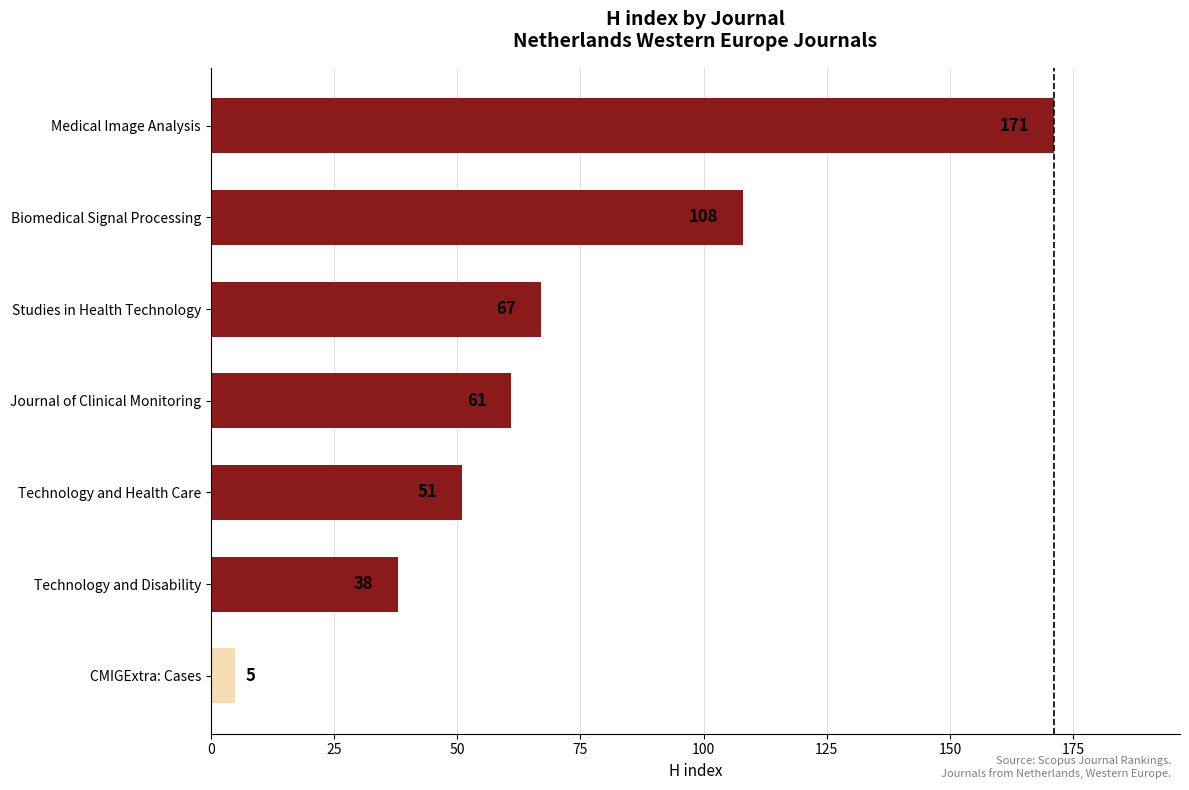

What is the change in value from Technology and Disability to Studies in Health Technology?

+29